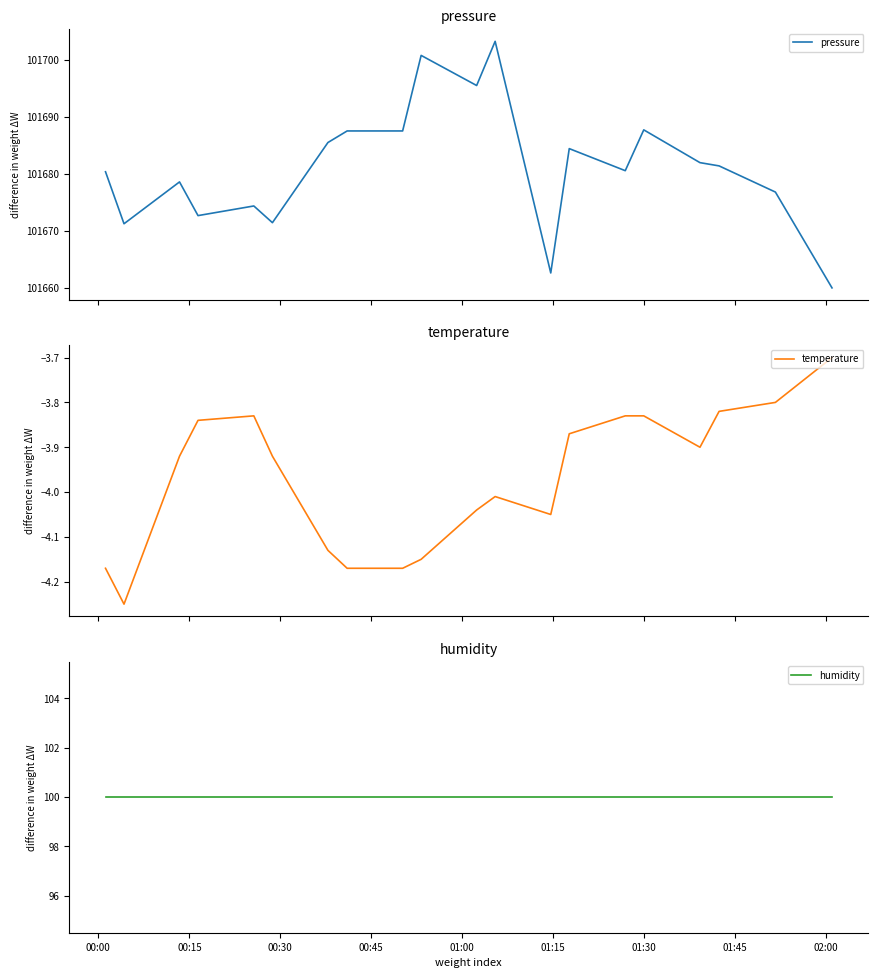

What is the average value of the humidity series?

100.0